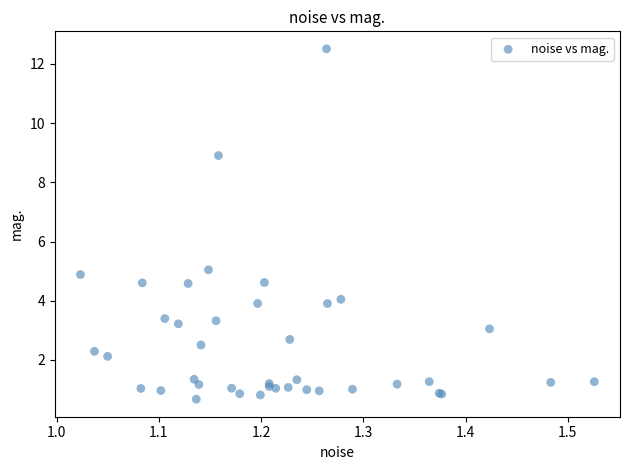

What Y value in the scatter plot is closest to 6?

5.0